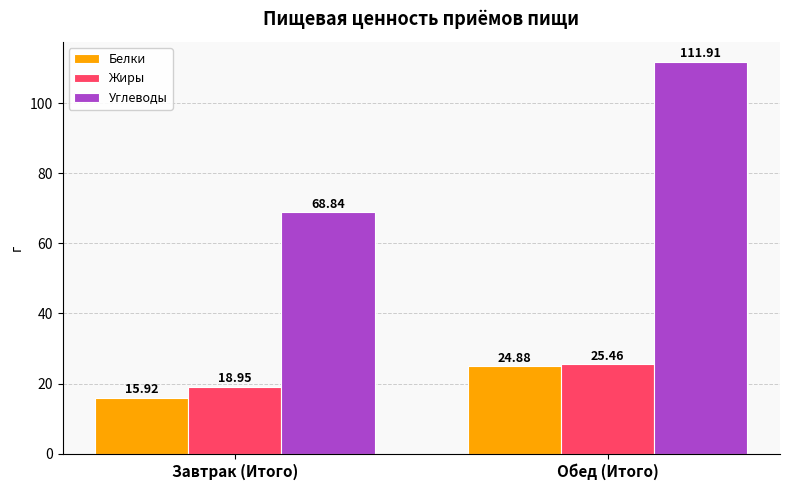

Is the value of Углеводы at Обед (Итого) greater than the value of Жиры at Завтрак (Итого)?

Yes